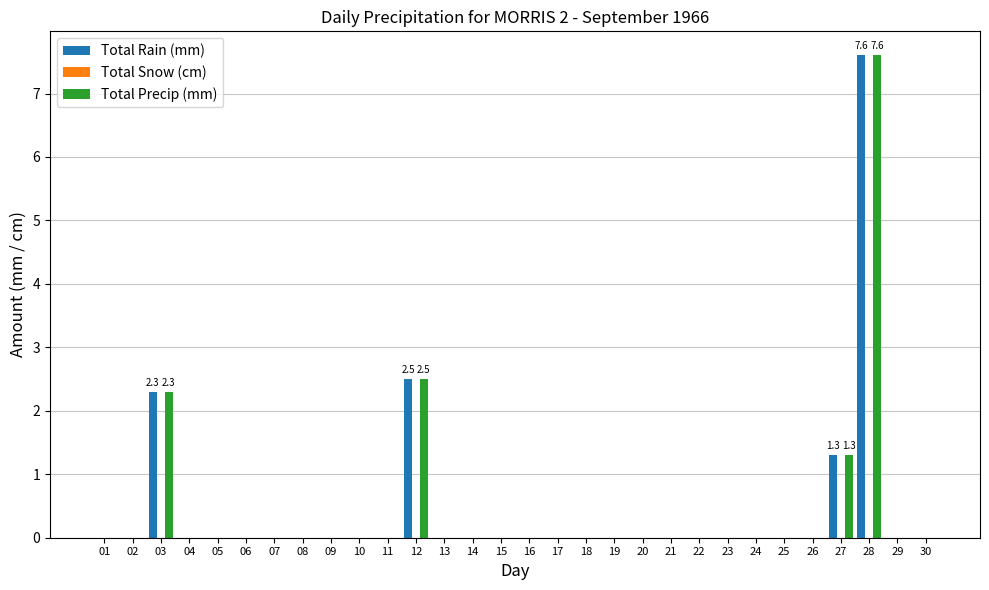

What is the sum of all Total Rain (mm) values?

13.7